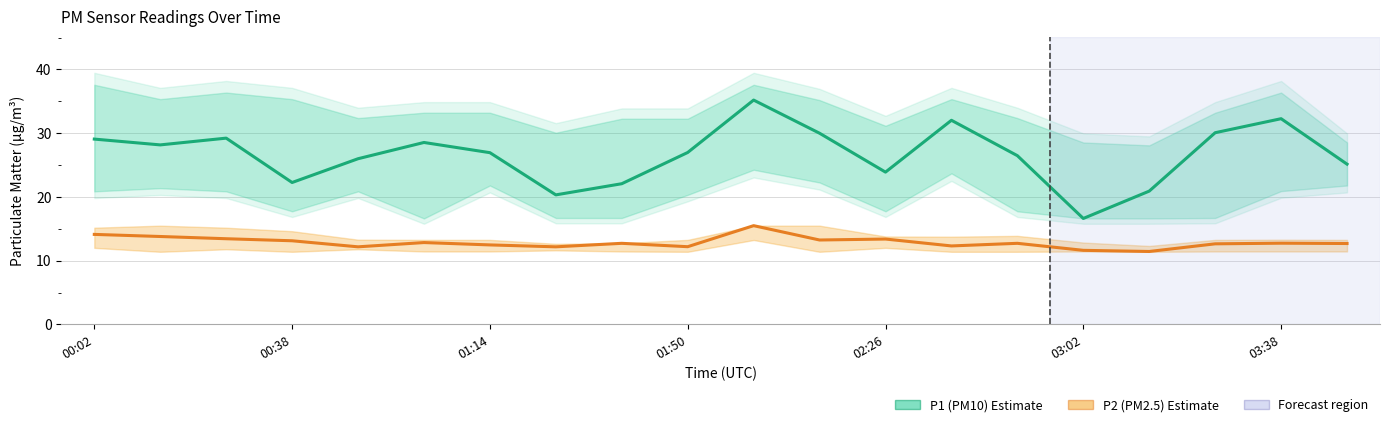

What value does the P2 (PM2.5) series have at 03:02?

11.6